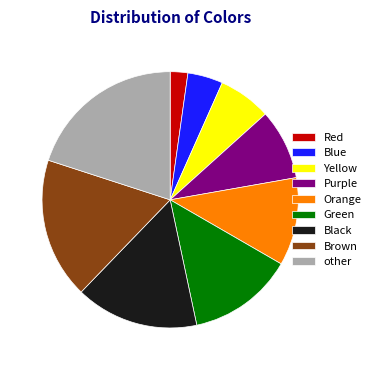

Rank the categories by value from highest to lowest.

other, Brown, Black, Green, Orange, Purple, Yellow, Blue, Red